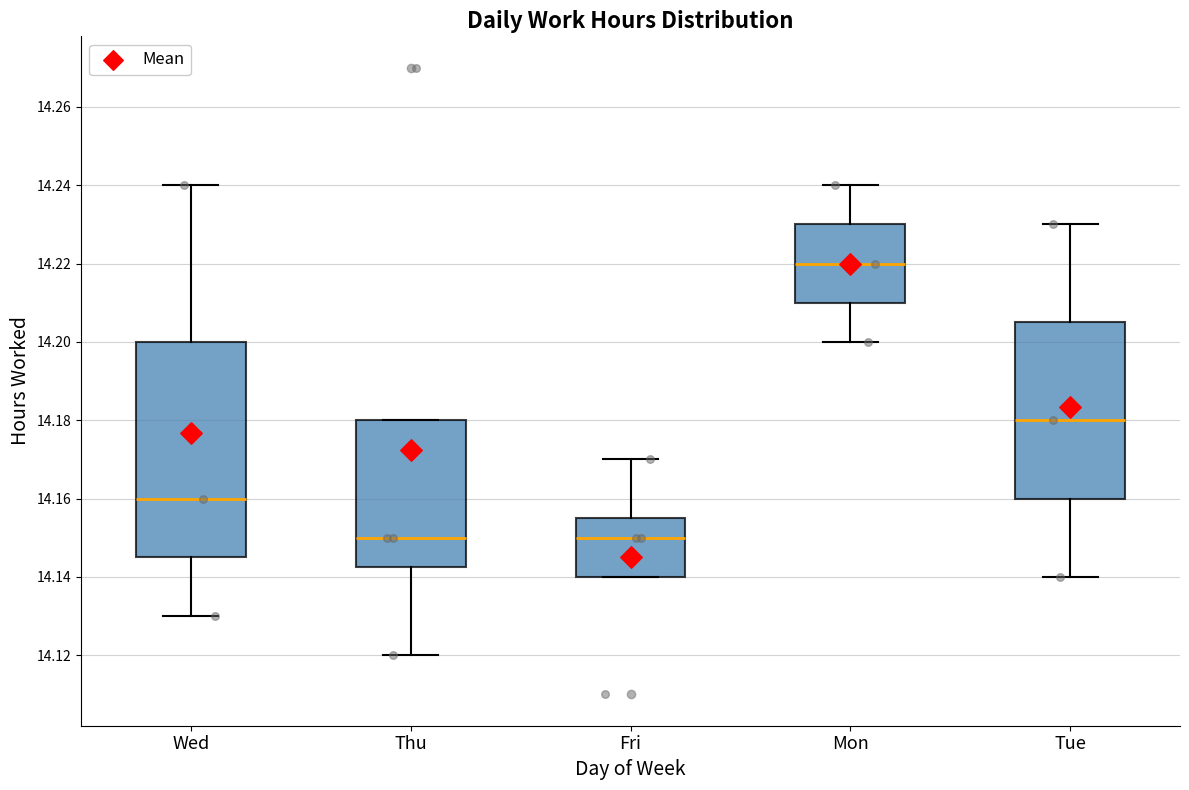

Comparing the boxes themselves (not the whiskers), which one is the tallest?

Wed